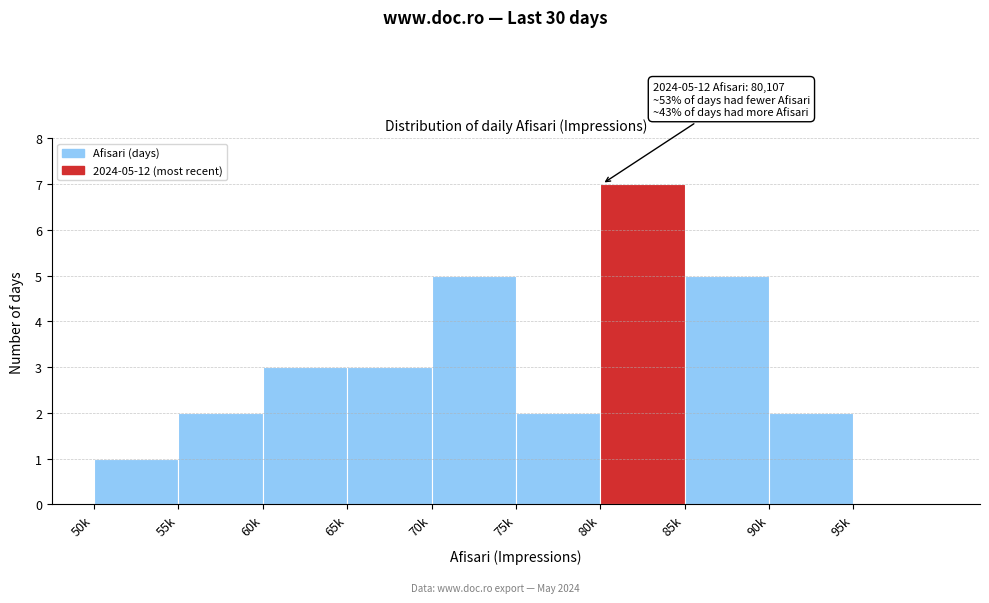

Reading left to right, list all the values displayed in this chart.

50k=1	55k=2	60k=3	65k=3	70k=5	75k=2	80k=7	85k=5	90k=2	95k=0